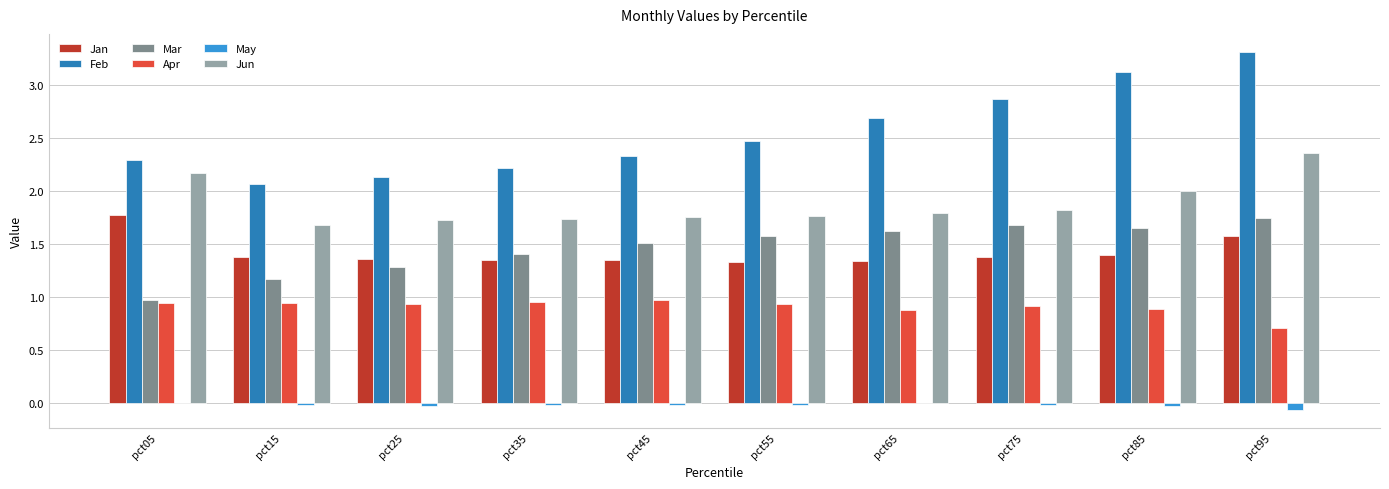

Is it true that Jan equals 1.3 at pct55?

True